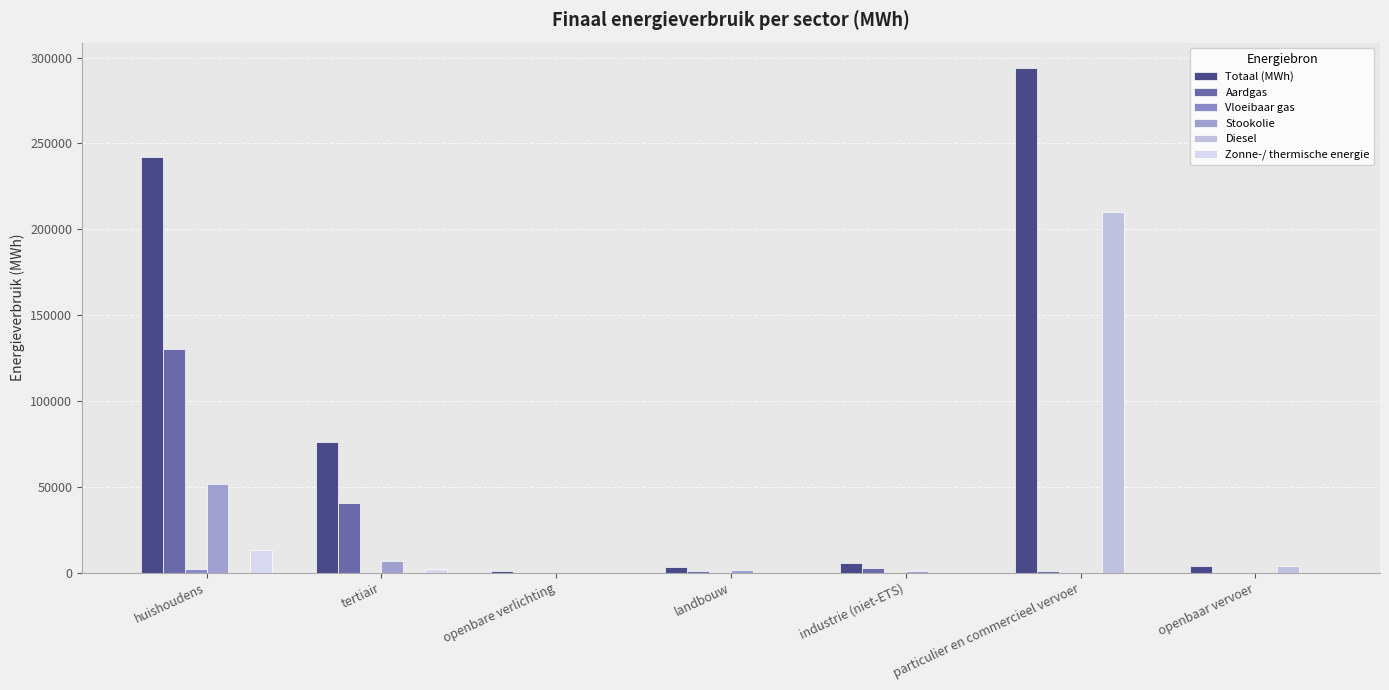

What is the label of the 5th bar from the left?

industrie (niet-ETS)